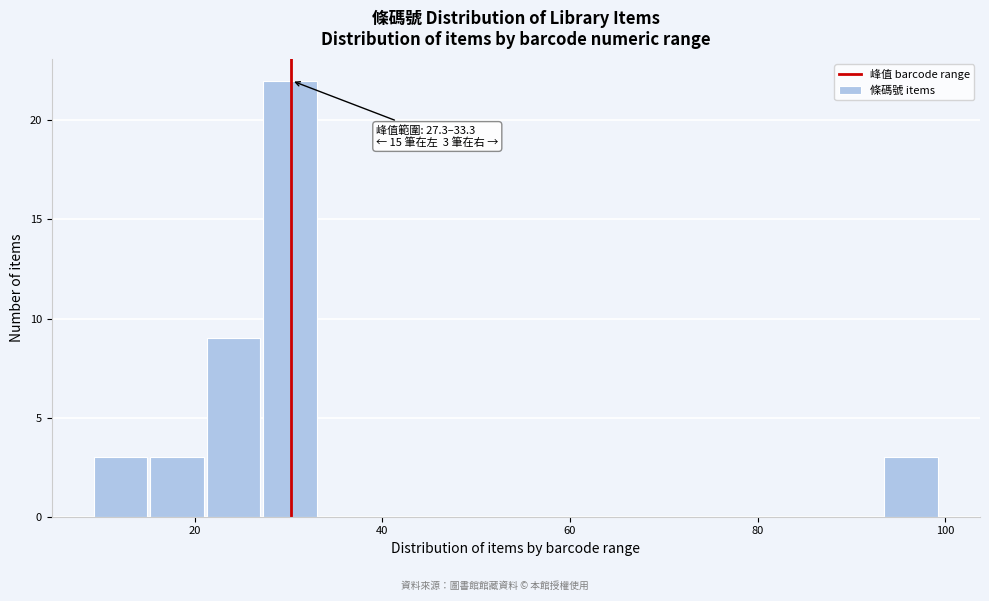

Read against the x-axis, roughly where is the centre of the tallest bar?

30